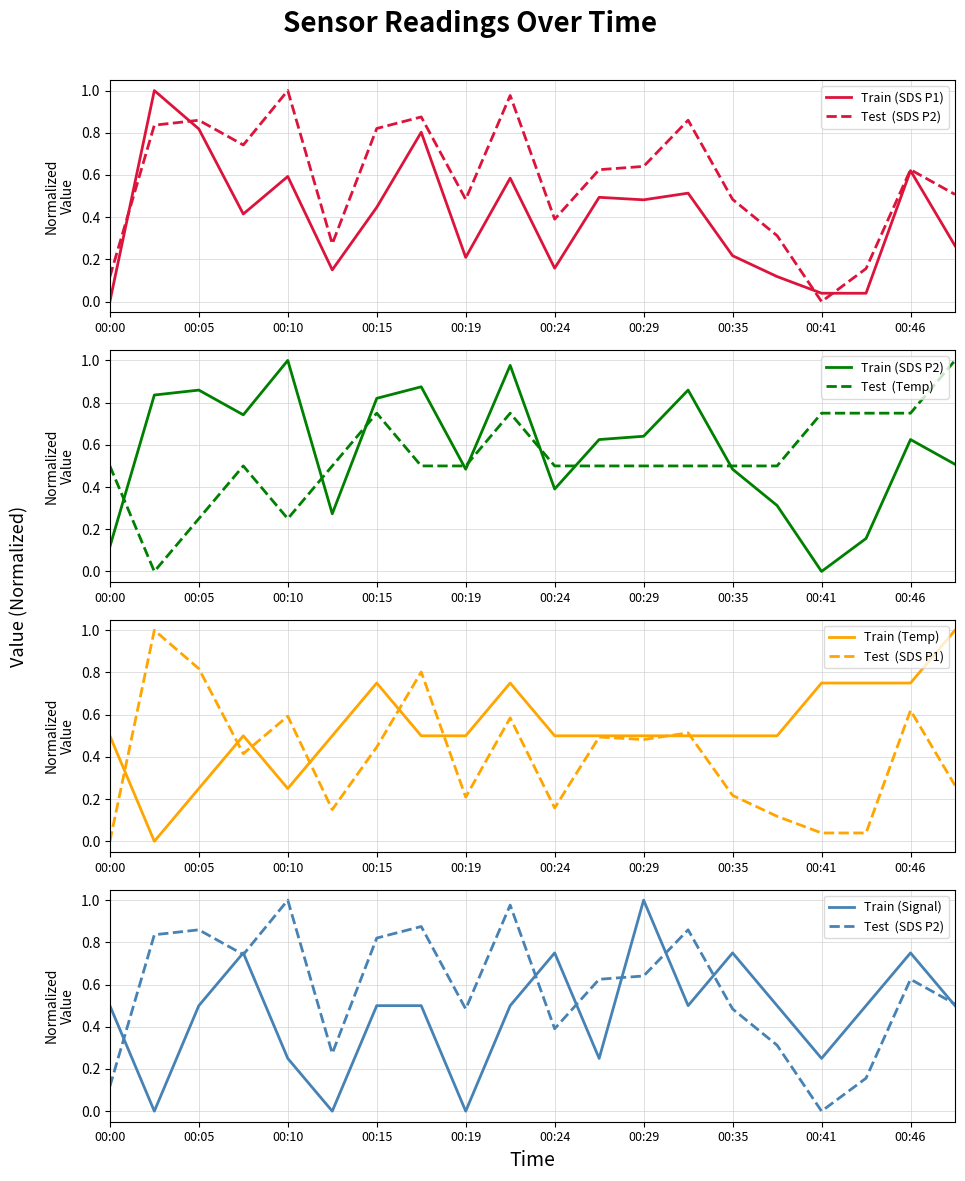

At 00:22, list the series in order from smallest to largest.

Signal, SDS_P1, Temp, SDS_P2